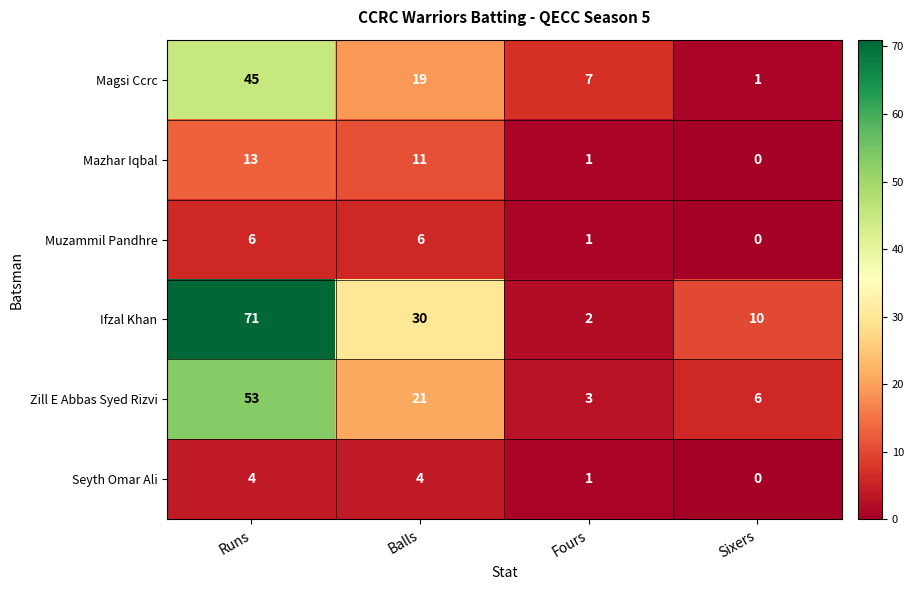

At which label is Magsi Ccrc closest to 23?

Balls